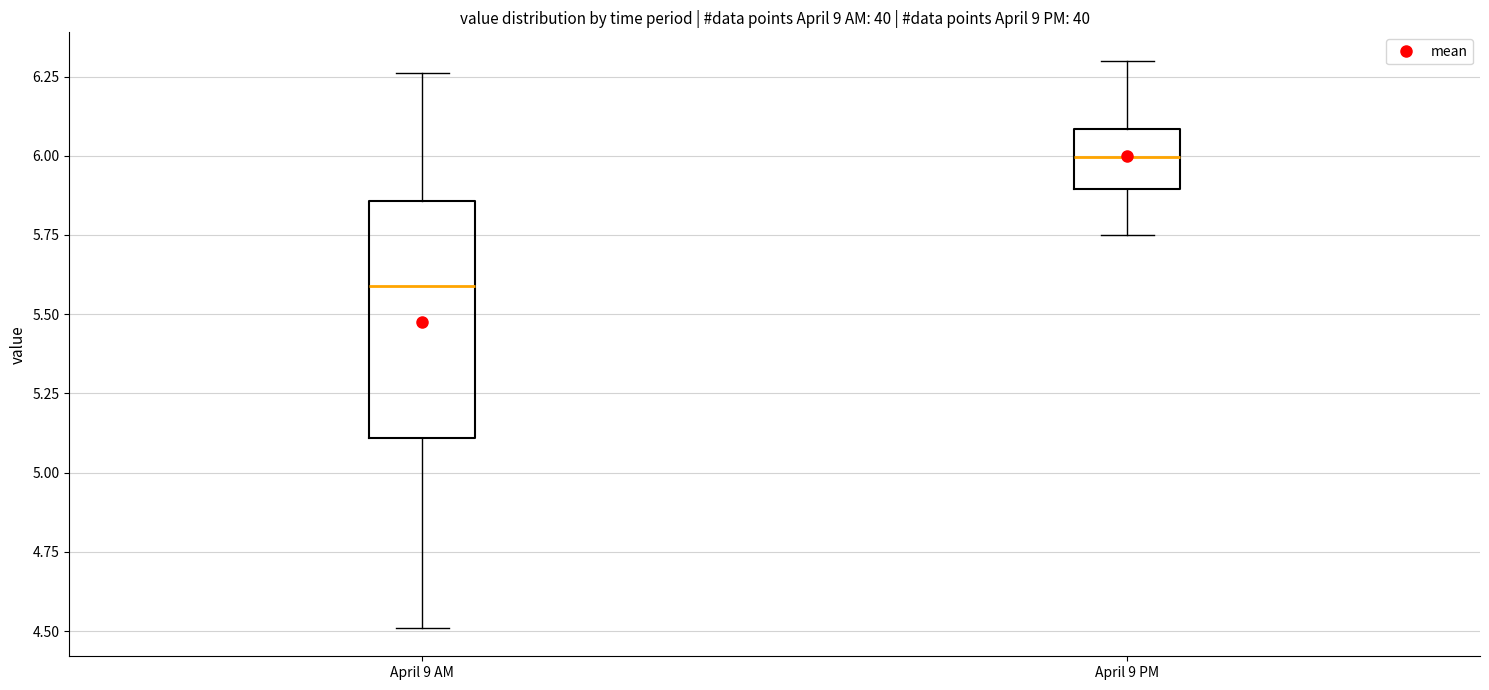

Which box's median line is the highest?

April 9 PM